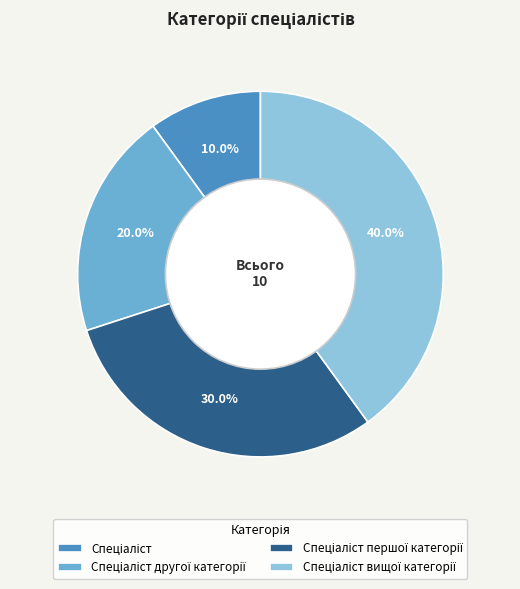

Is there any slice that represents more than half of the pie?

No